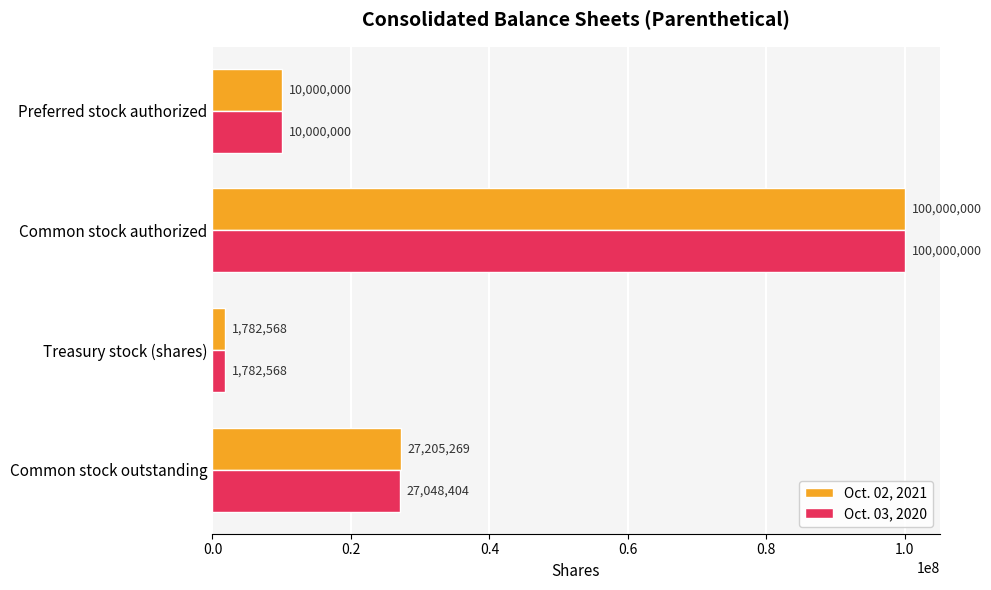

Which series changed the most between Common stock outstanding and Treasury stock (shares)?

Oct. 02, 2021